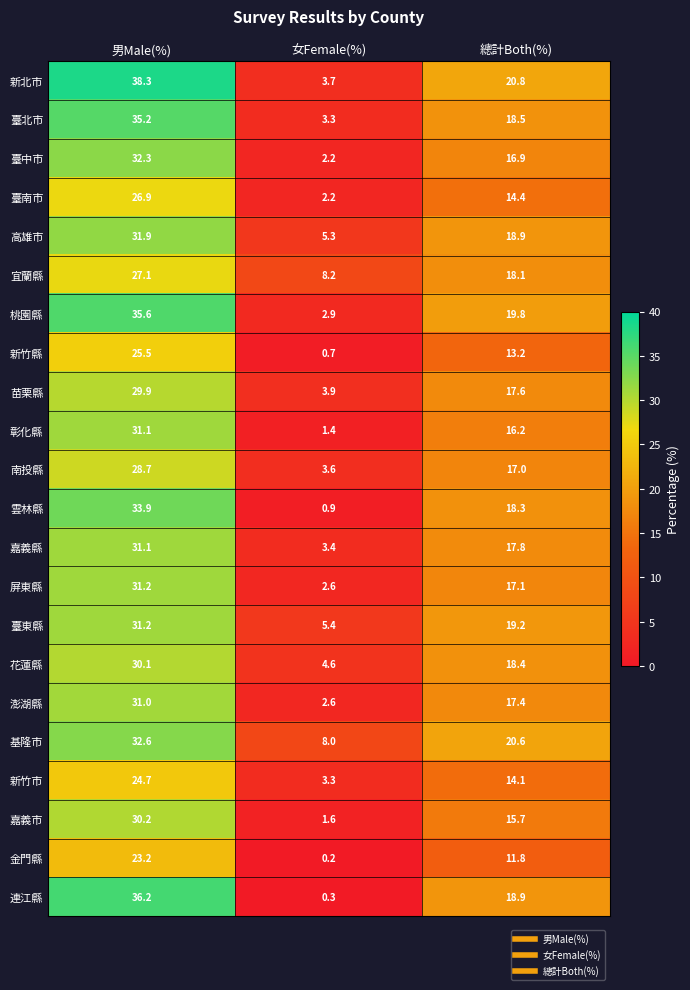

Is it true that 屏東縣 equals 2.6 at 女Female(%)?

True